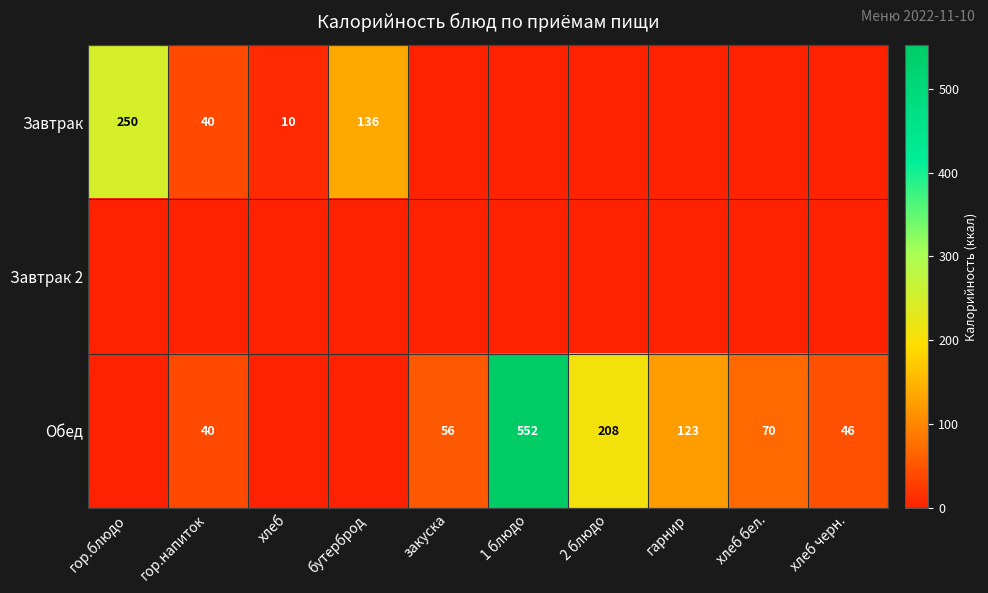

True or false: Обед has a value of 44 at гарнир.

False